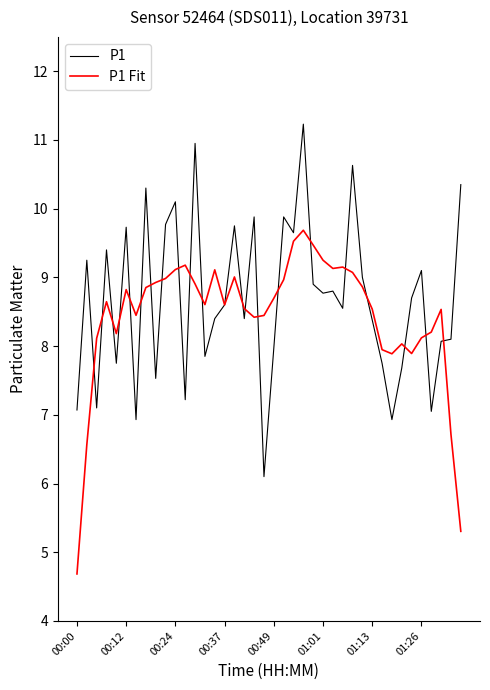

What is the smallest value displayed?

4.7